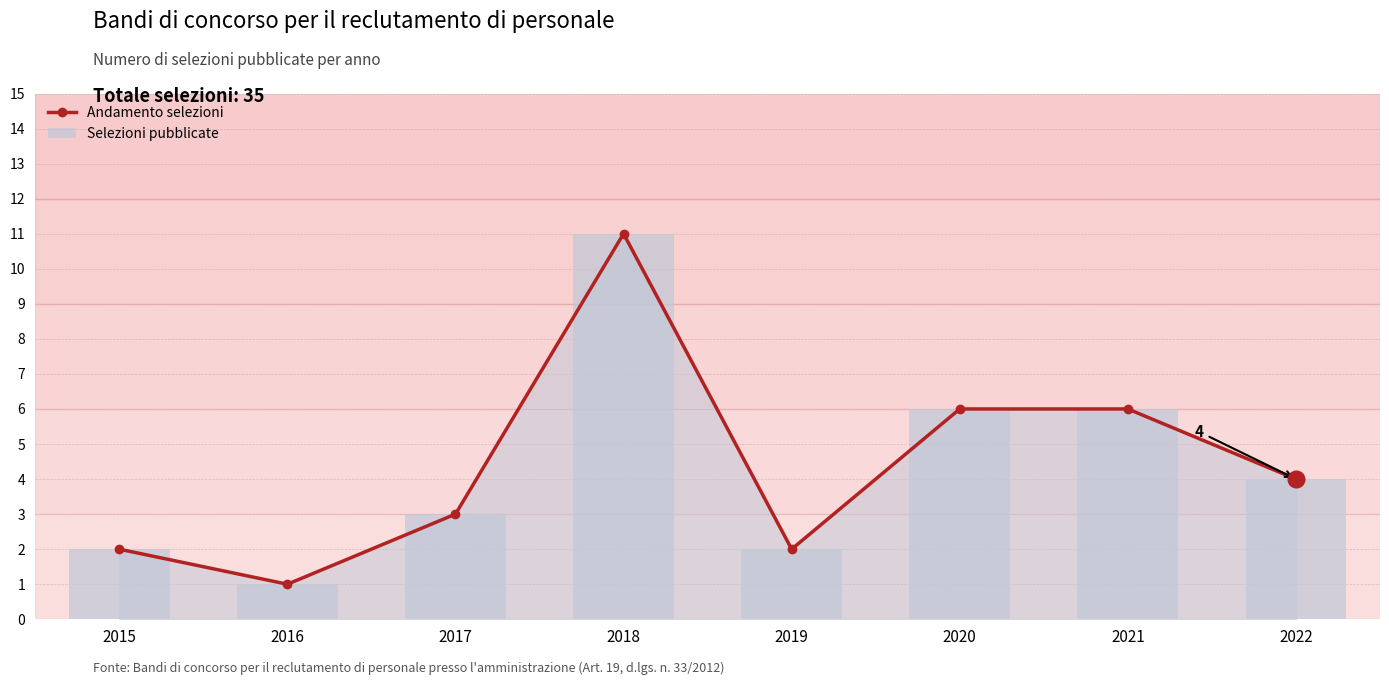

Rank the series by their maximum value, from highest to lowest.

Andamento selezioni, Selezioni pubblicate